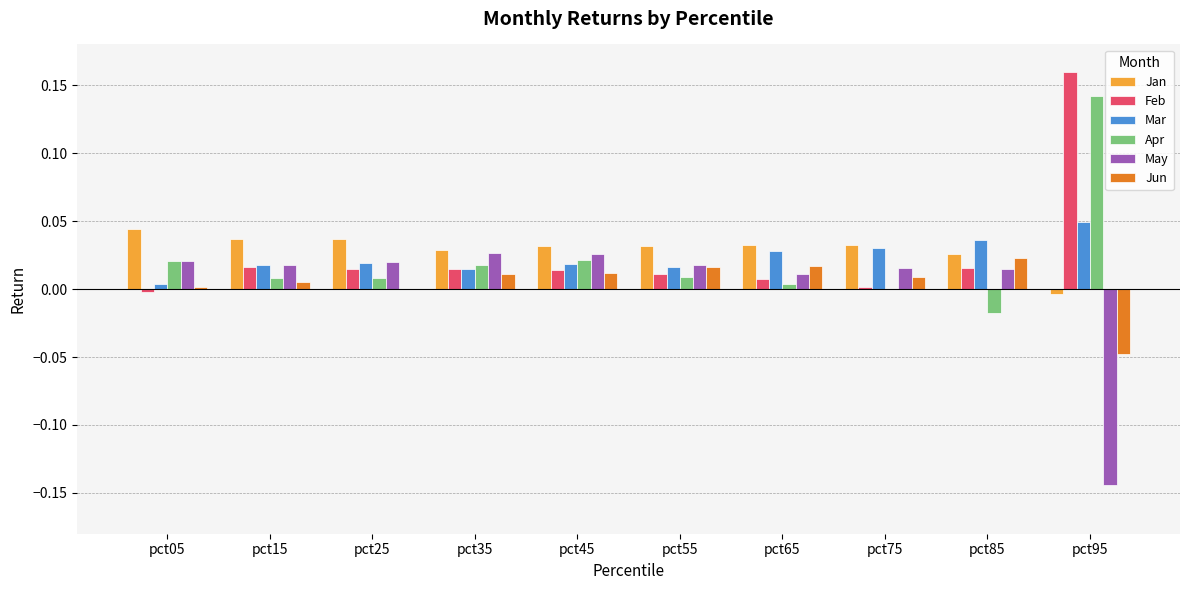

Is the value of May at pct95 greater than the value of Apr at pct45?

No